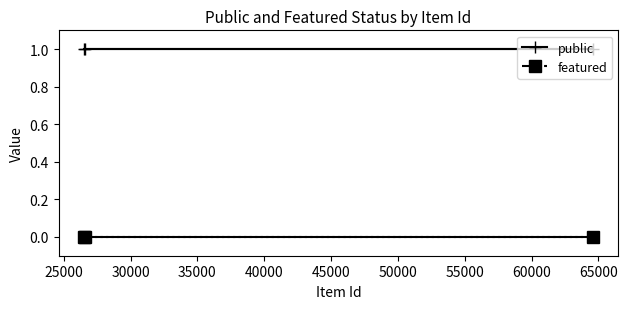

What are all the series names shown in the legend?

public, featured